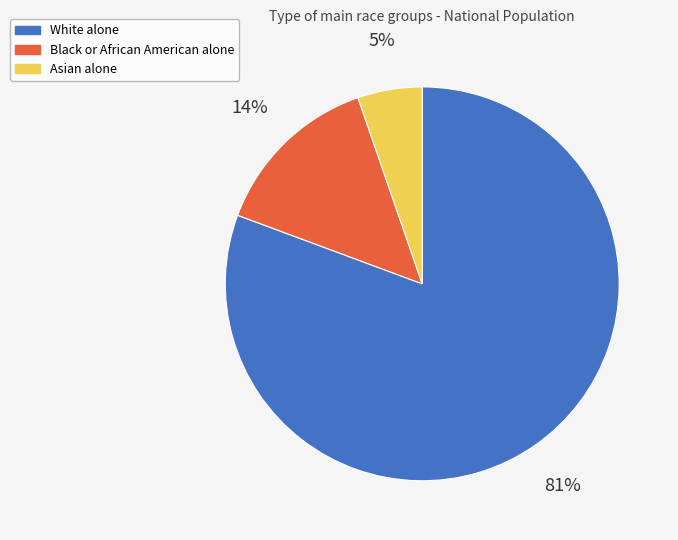

The Asian alone slice represents 17% of the pie. True or false?

False